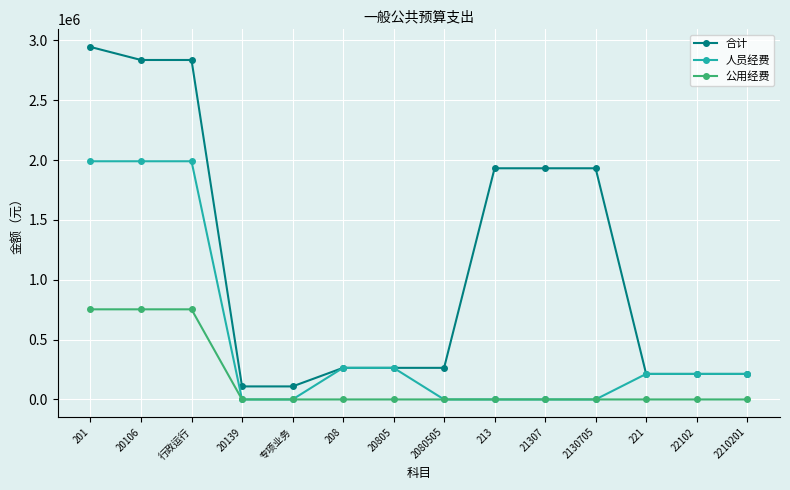

What is the label of the 6th point from the left?

208